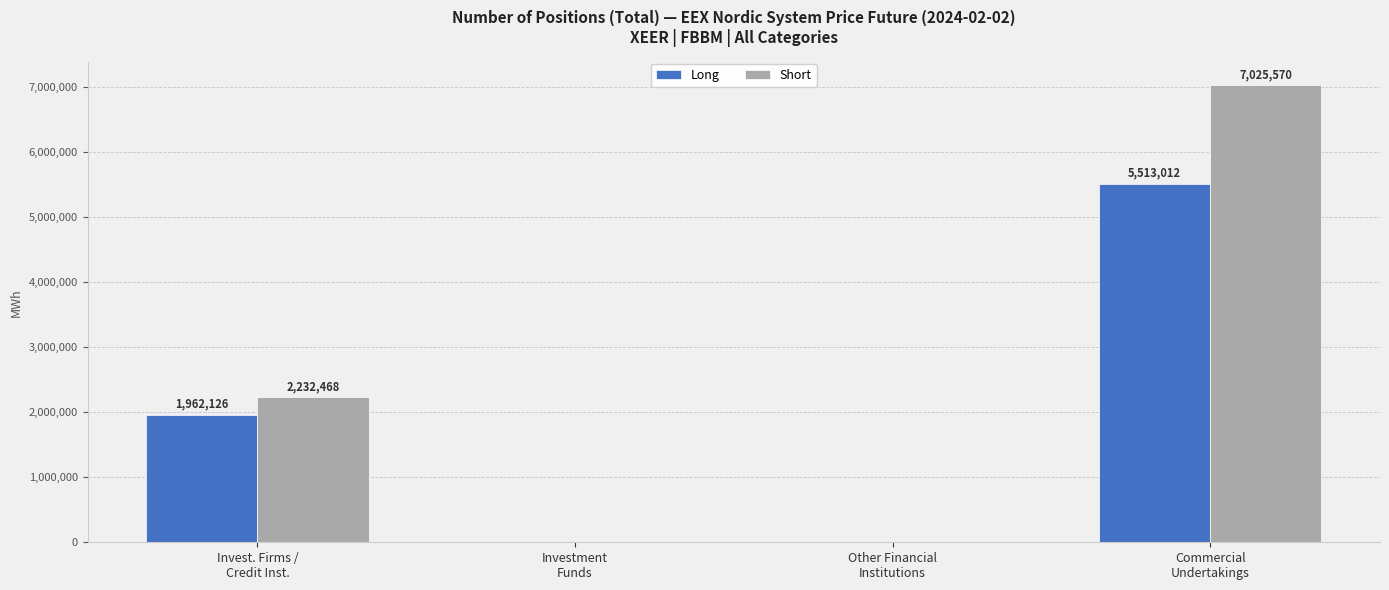

Which series has the largest total across all categories?

Short